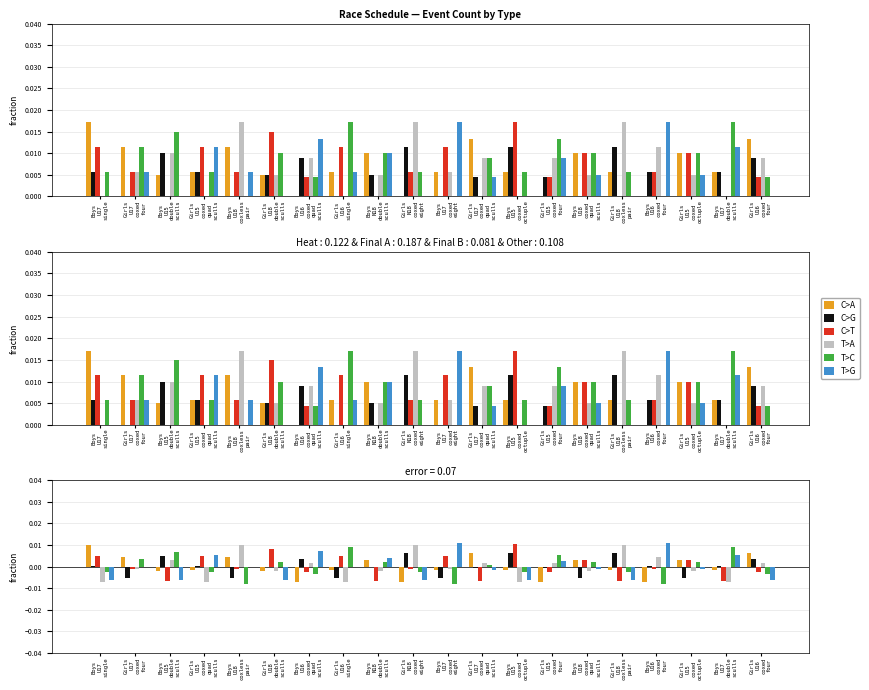

How many distinct data groups are displayed?

6